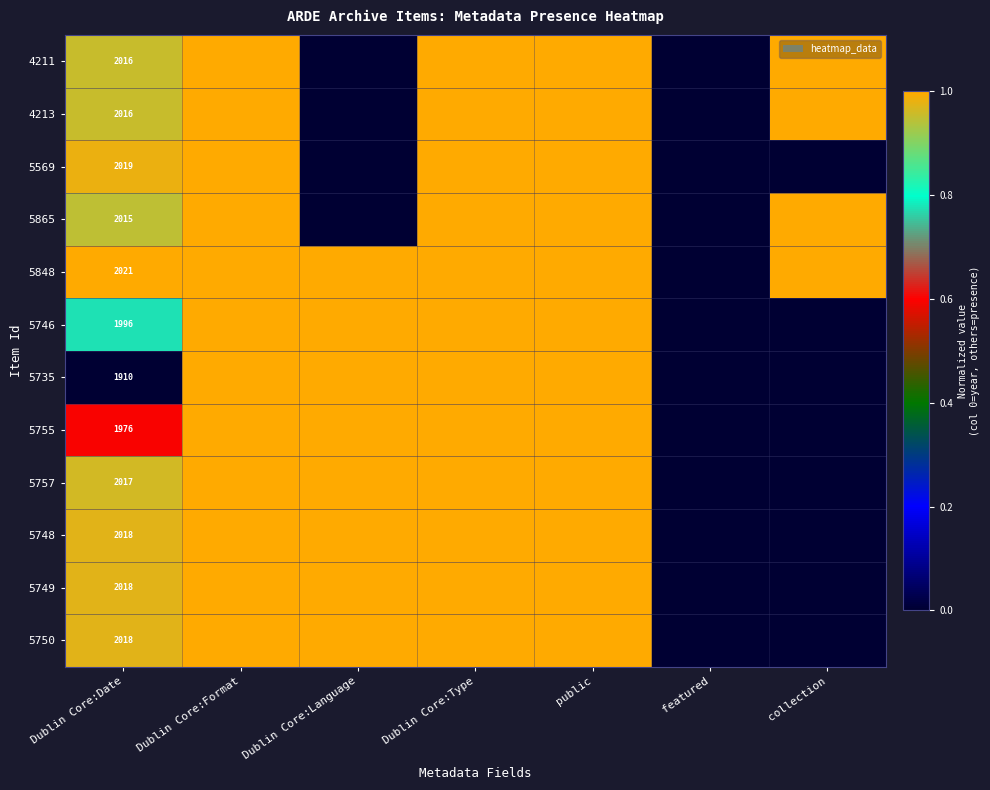

The value of 5748 at Dublin Core:Date is 2018. True or false?

True